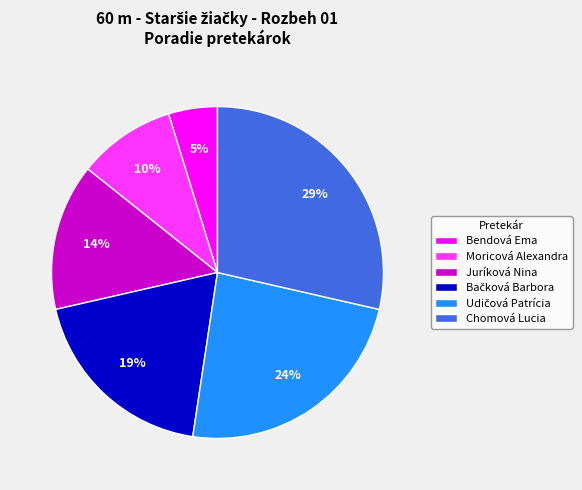

Between Juríková Nina and Moricová Alexandra, which is larger?

Juríková Nina